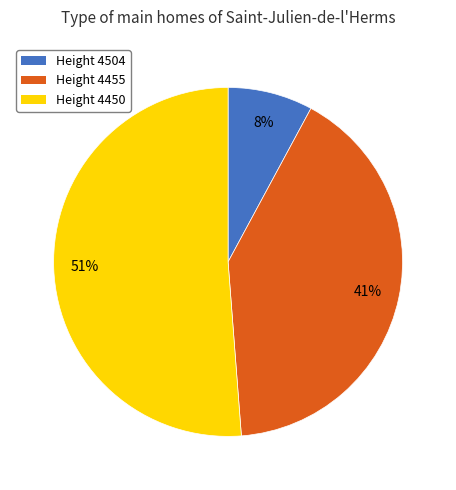

Do Height 4450 and Height 4504 together represent more than half of the pie?

Yes